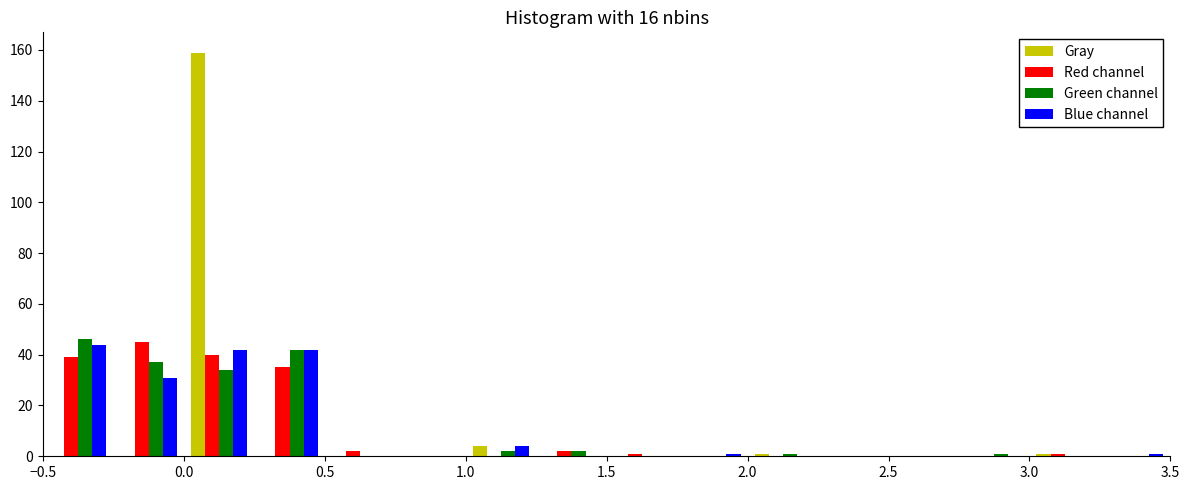

Reading left to right, list every range on the x-axis with the height of the bar of each series over it. The values are not printed on the chart, so give them approximately, as read against the axis.

-0.50 to -0.25: Gray=0	Red channel=40	Green channel=46	Blue channel=44
-0.25 to 0.00: Gray=0	Red channel=46	Green channel=38	Blue channel=32
0.00 to 0.25: Gray=160	Red channel=40	Green channel=34	Blue channel=42
0.25 to 0.50: Gray=0	Red channel=36	Green channel=42	Blue channel=42
0.50 to 0.75: Gray=0	Red channel=2	Green channel=0	Blue channel=0
0.75 to 1.00: Gray=0	Red channel=0	Green channel=0	Blue channel=0
1.00 to 1.25: Gray=4	Red channel=0	Green channel=2	Blue channel=4
1.25 to 1.50: Gray=0	Red channel=2	Green channel=2	Blue channel=0
1.50 to 1.75: Gray=0	Red channel=under 2	Green channel=0	Blue channel=0
1.75 to 2.00: Gray=0	Red channel=0	Green channel=0	Blue channel=under 2
2.00 to 2.25: Gray=under 2	Red channel=0	Green channel=under 2	Blue channel=0
2.25 to 2.50: Gray=0	Red channel=0	Green channel=0	Blue channel=0
2.50 to 2.75: Gray=0	Red channel=0	Green channel=0	Blue channel=0
2.75 to 3.00: Gray=0	Red channel=0	Green channel=under 2	Blue channel=0
3.00 to 3.25: Gray=under 2	Red channel=under 2	Green channel=0	Blue channel=0
3.25 to 3.50: Gray=0	Red channel=0	Green channel=0	Blue channel=under 2